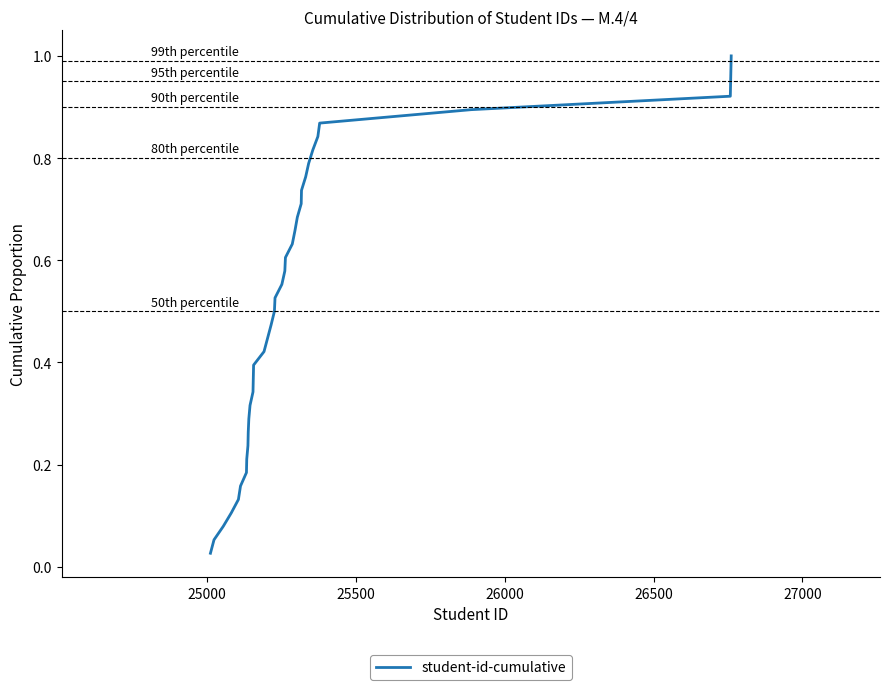

Does the chart have visible grid lines?

No